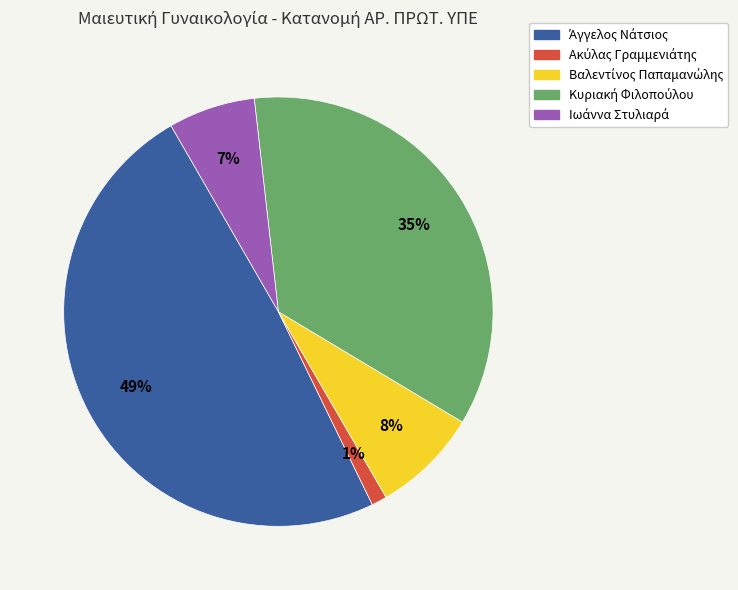

To the nearest percent, what is the average slice percentage?

20%